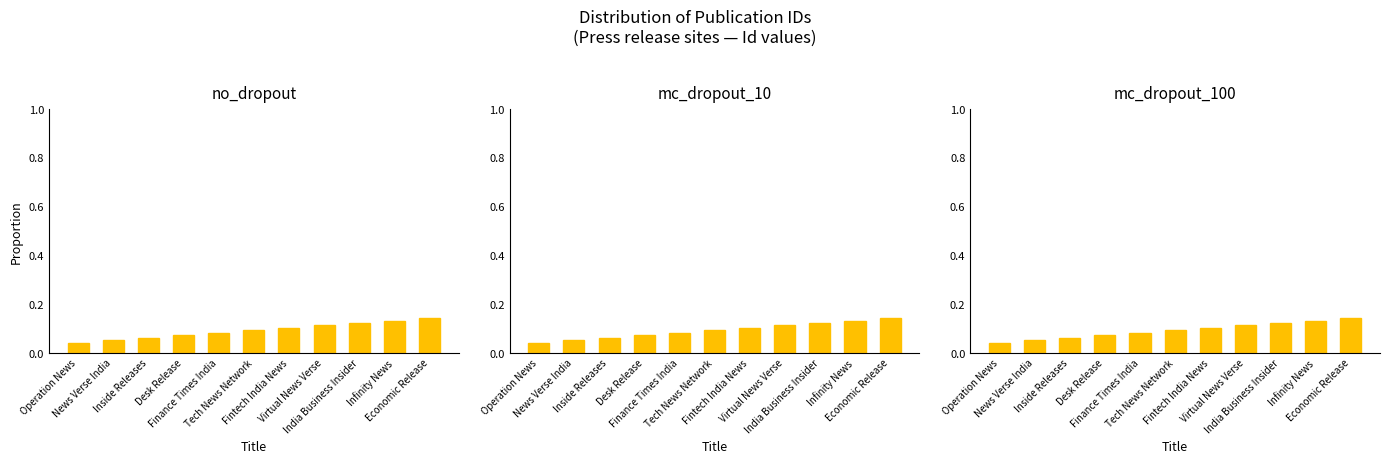

What position from the right is Inside Releases?

9